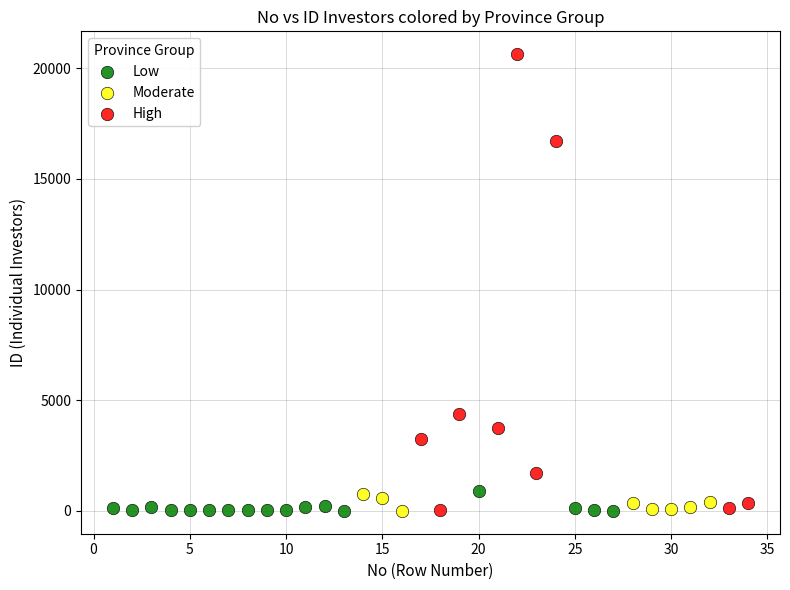

Which series has the largest Y range (max minus min)?

High